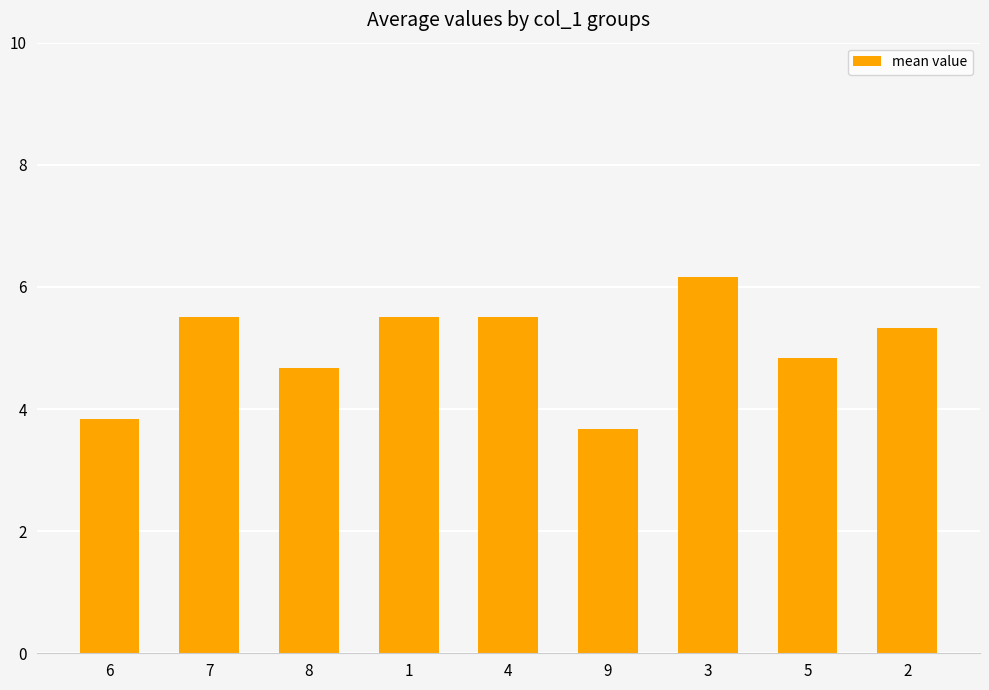

What is the difference between the maximum and second lowest values?

2.3